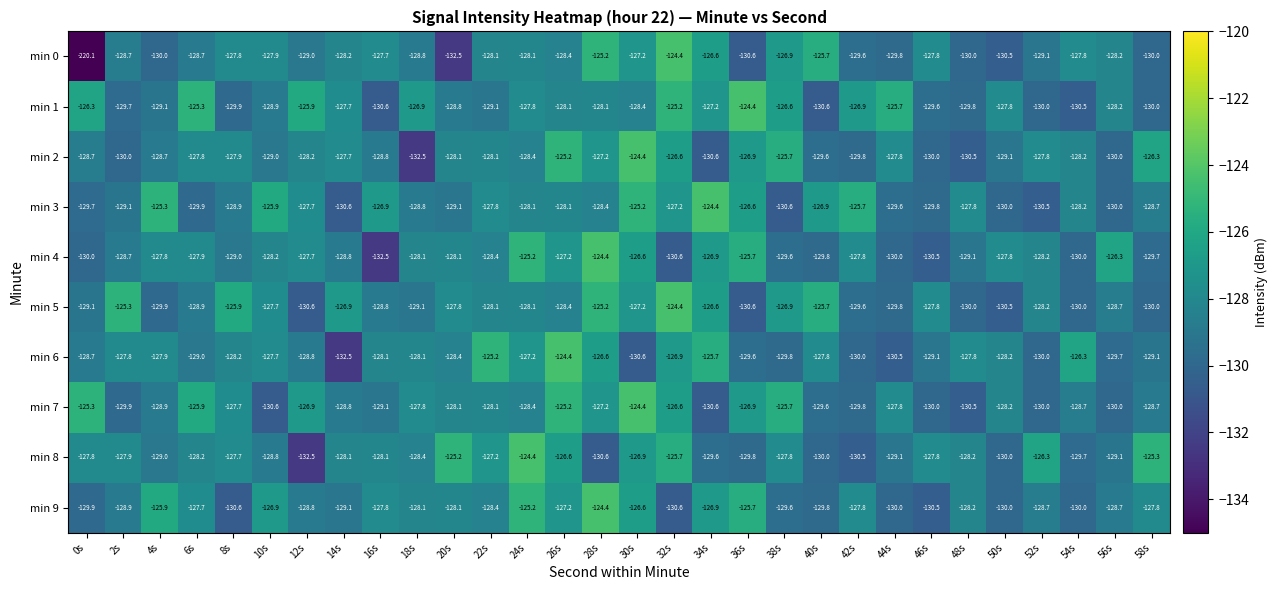

The min 8 series shows -70.7 at 56s. True or false?

False